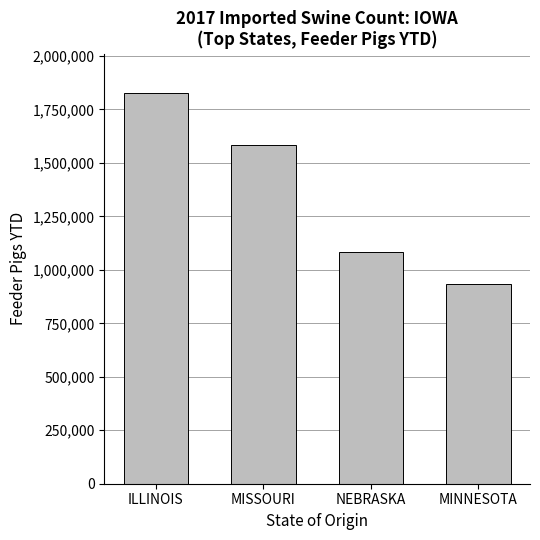

True or false: the data shows 825289 at MISSOURI.

False